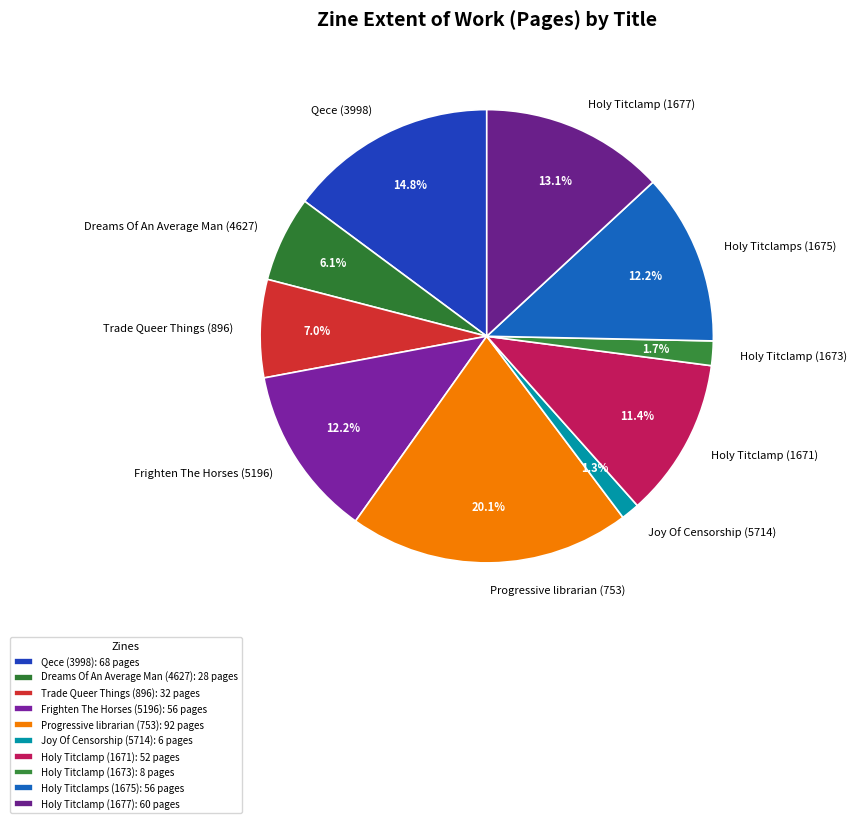

To the nearest percent, what portion does Dreams Of An Average Man (4627) represent?

6%